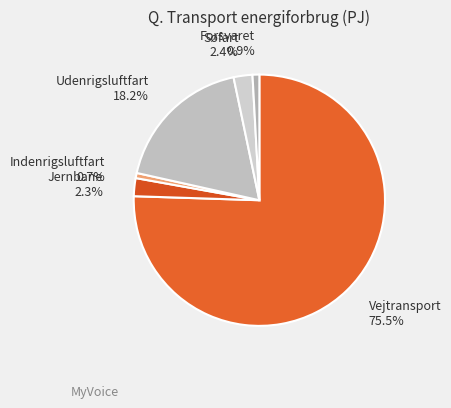

Which has a higher value, Jernbane or Vejtransport?

Vejtransport